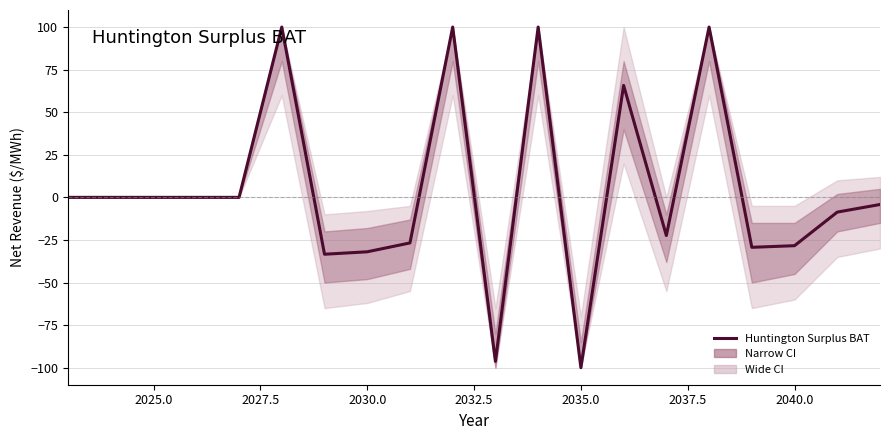

Reading left to right, extract all data points from this chart.

0.0	0.0	0.0	0.0	0.0	100.0	-33.4	-32.0	-26.8	100.0	-96.3	100.0	-100.0	65.7	-22.4	100.0	-29.3	-28.4	-8.7	-4.2